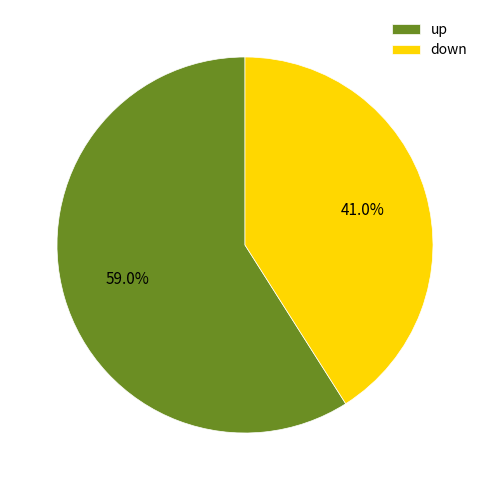

True or false: down accounts for 49% of the total.

False